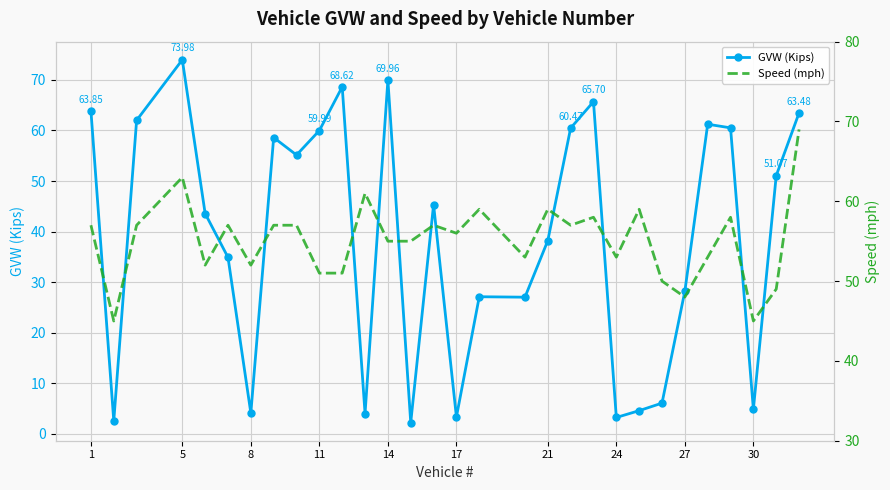

True or false: GVW (Kips) has more than 0 points higher than both neighbors.

True